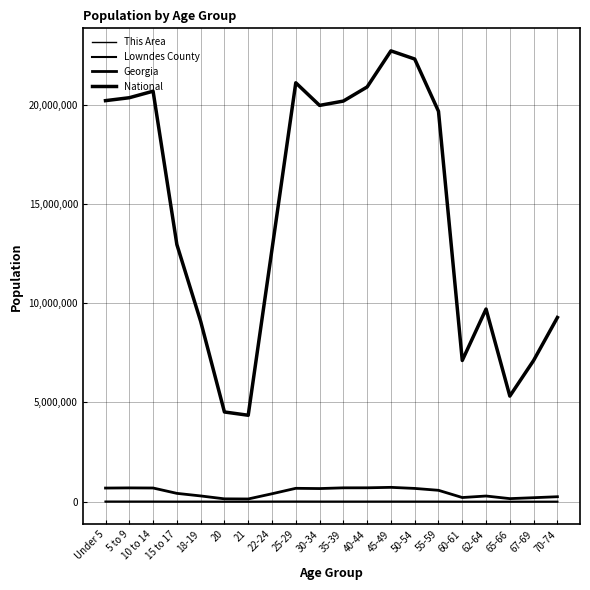

Is this an area chart (filled region under the line)?

No